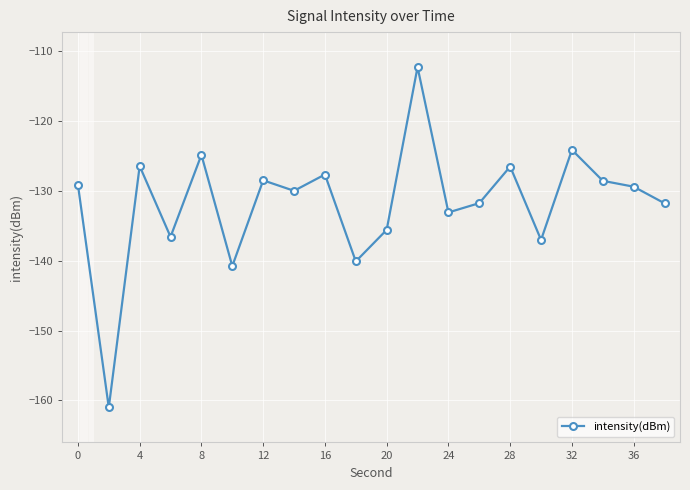

What is the sum of all values?

-2635.3